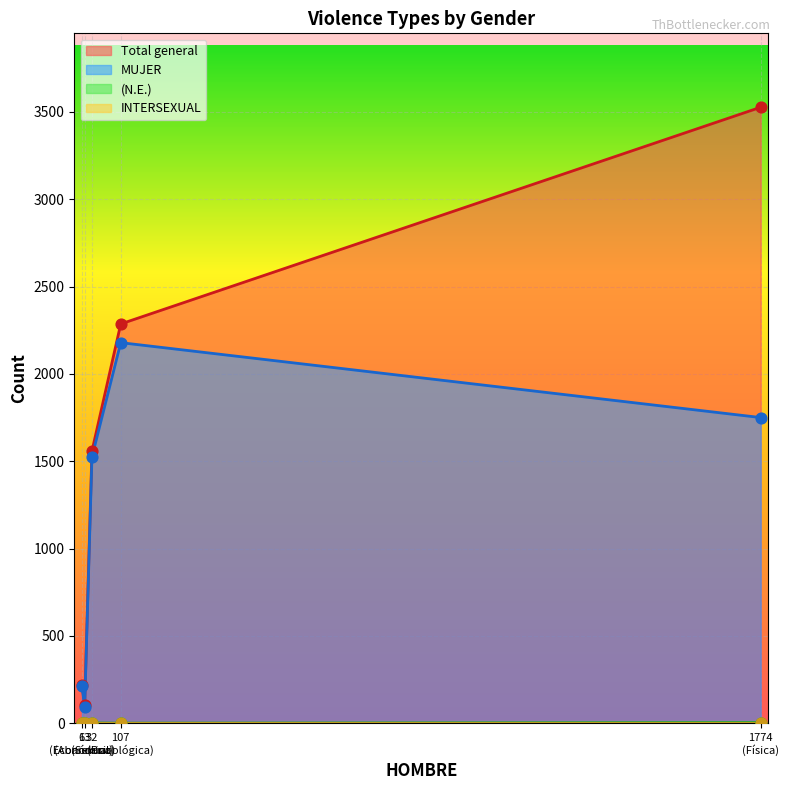

Is the value of Total general at Abandono greater than the value of MUJER at Sexual?

No